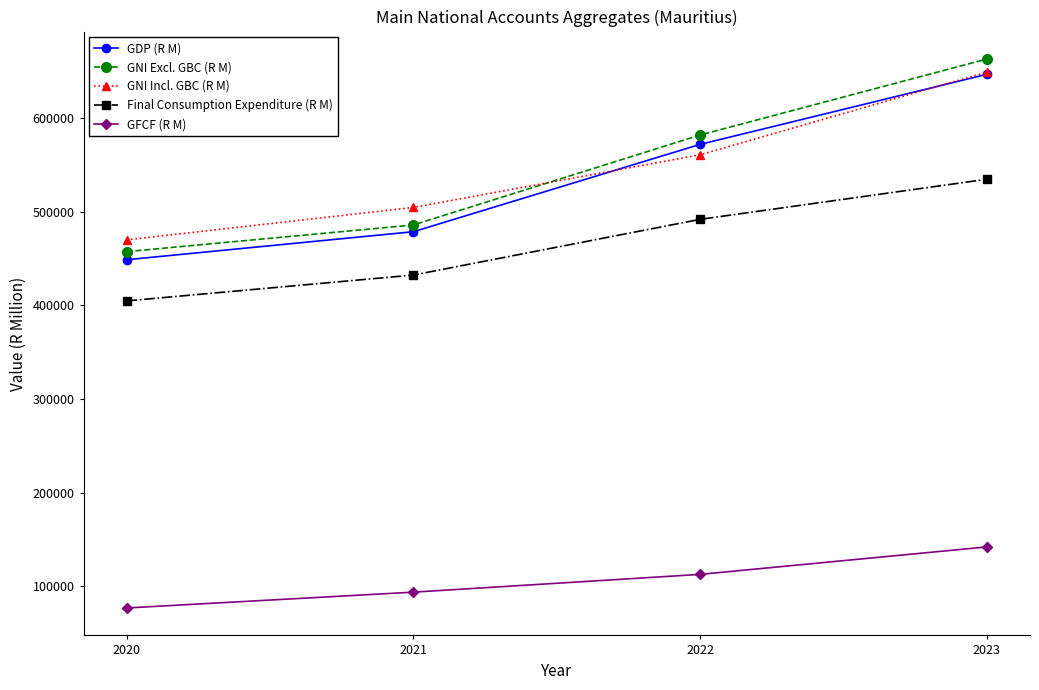

What is the spread (max minus min) of values at 2021?

410936